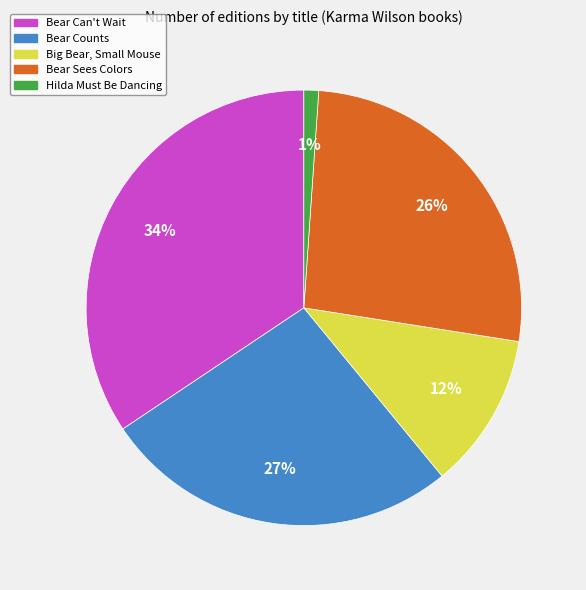

To the nearest percent, what is the average slice percentage?

20%